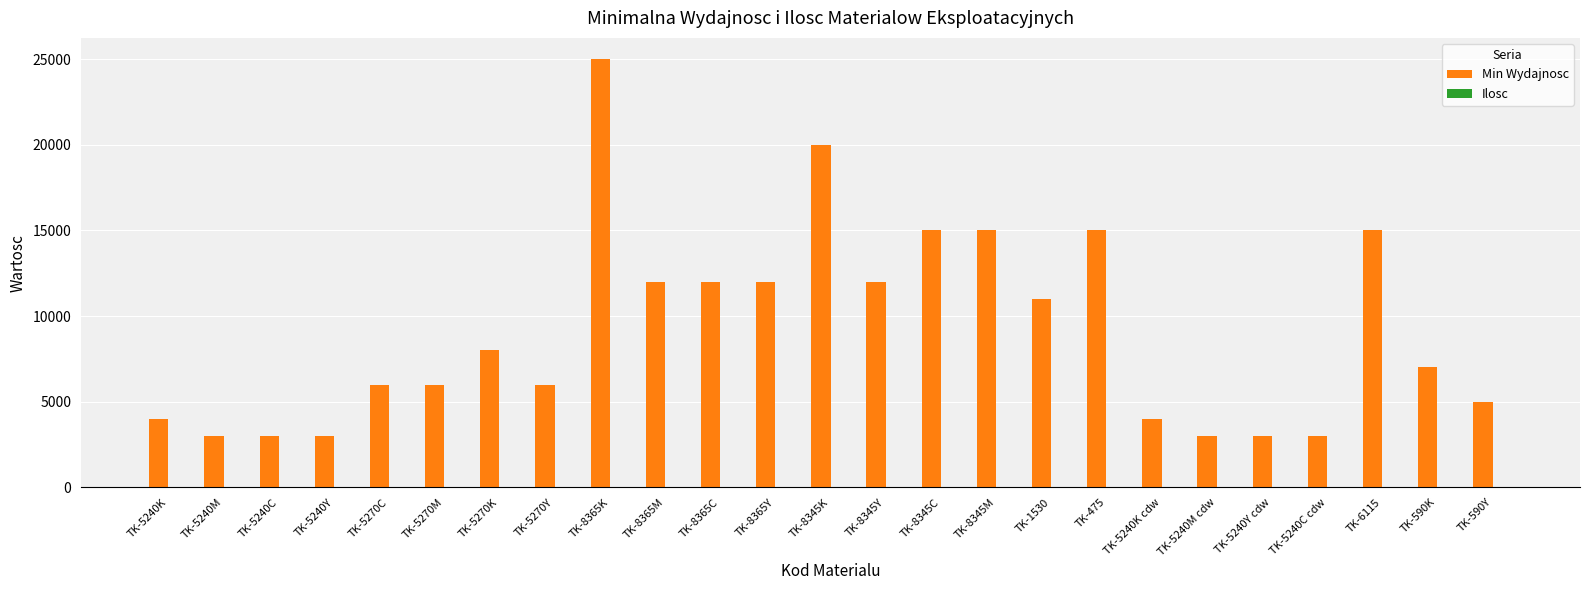

What is the sum of all Min Wydajnosc values?

228000